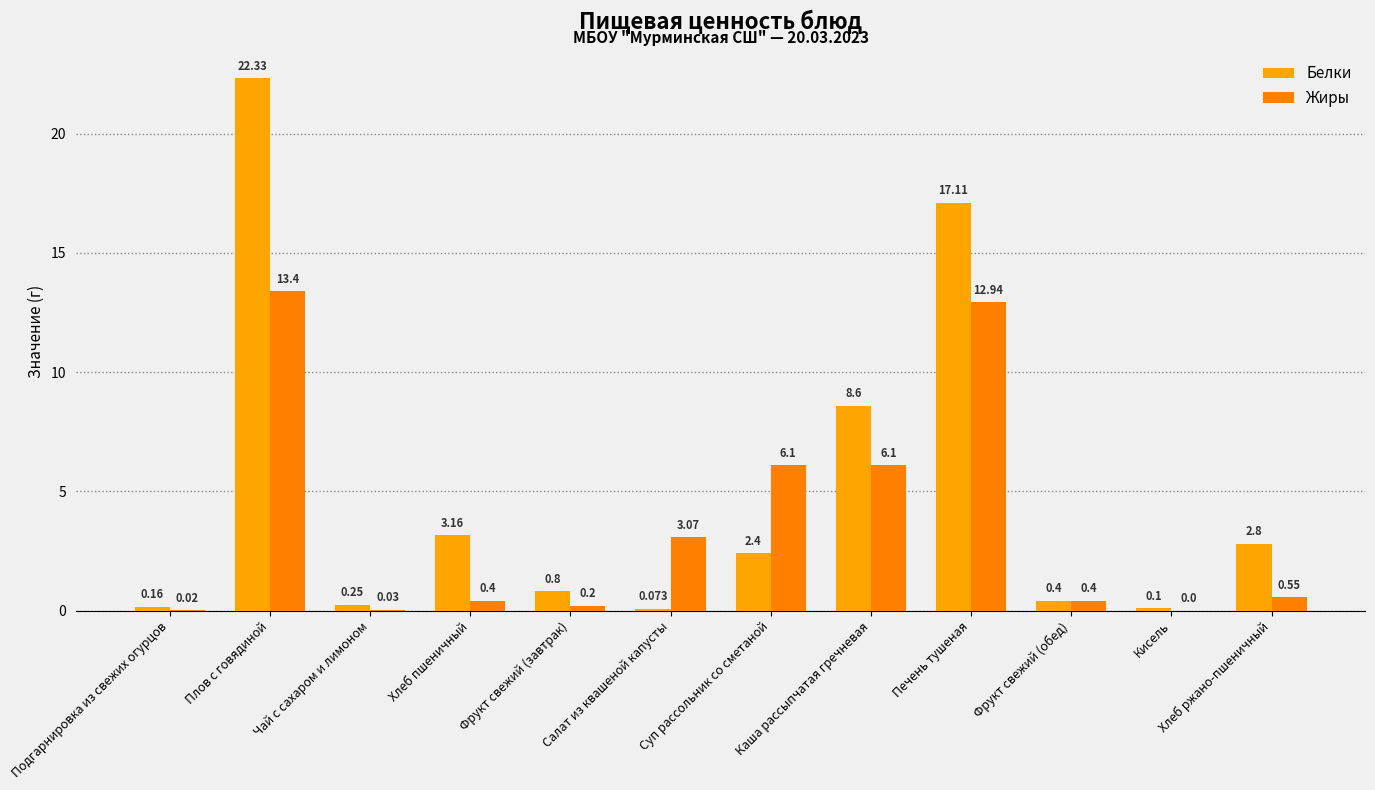

At which category is the sum across all series the highest?

Плов с говядиной